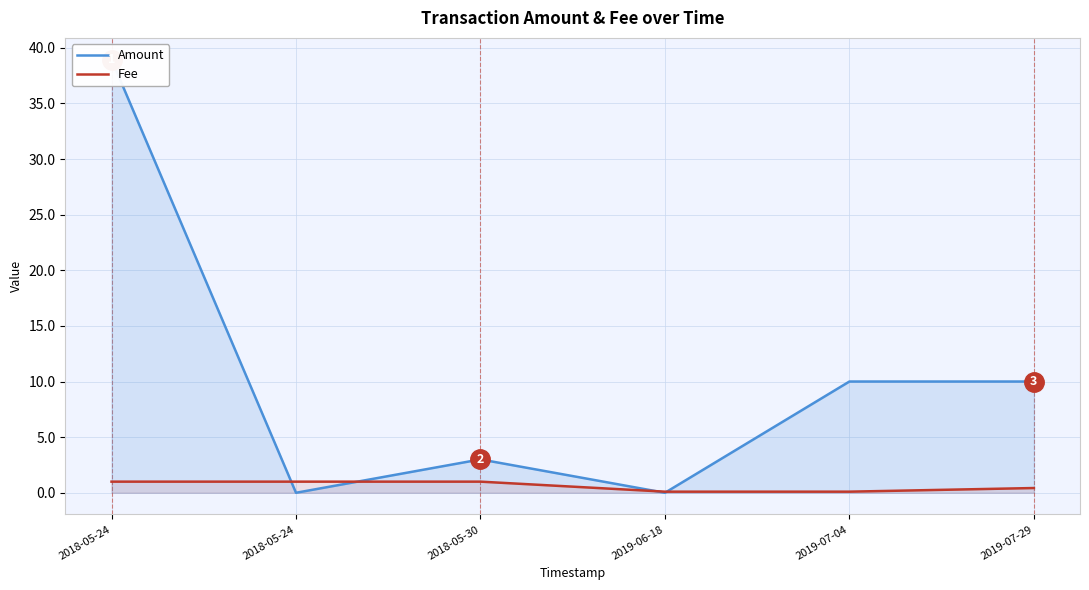

After their last crossing, which series has the higher values: Fee or Amount?

Amount